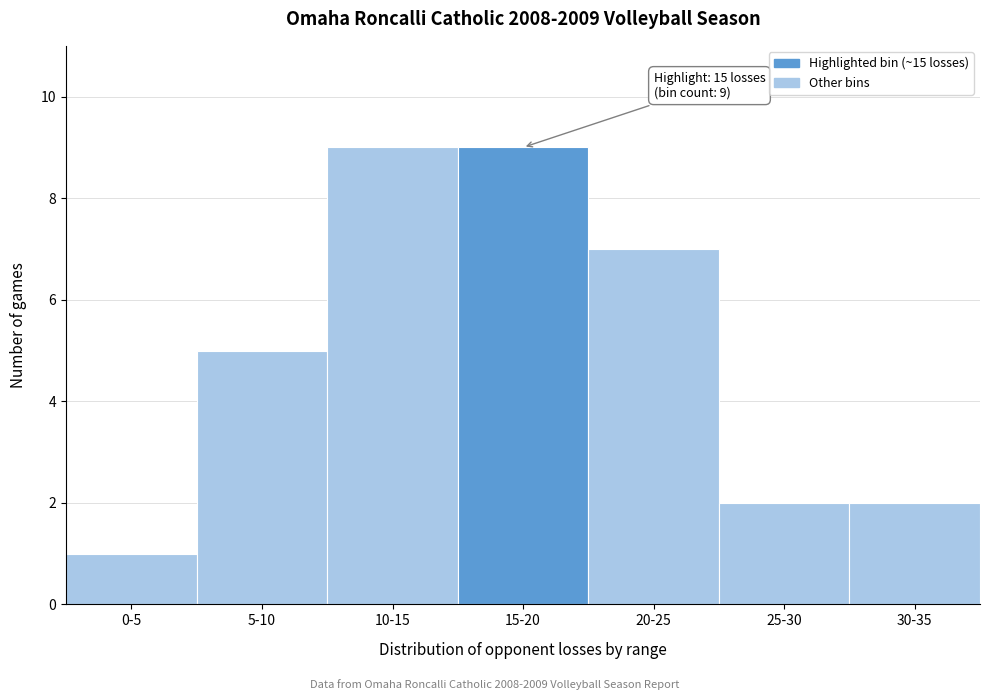

Reading left to right, list all the values displayed in this chart.

0-5=1	5-10=5	10-15=9	15-20=9	20-25=7	25-30=2	30-35=2